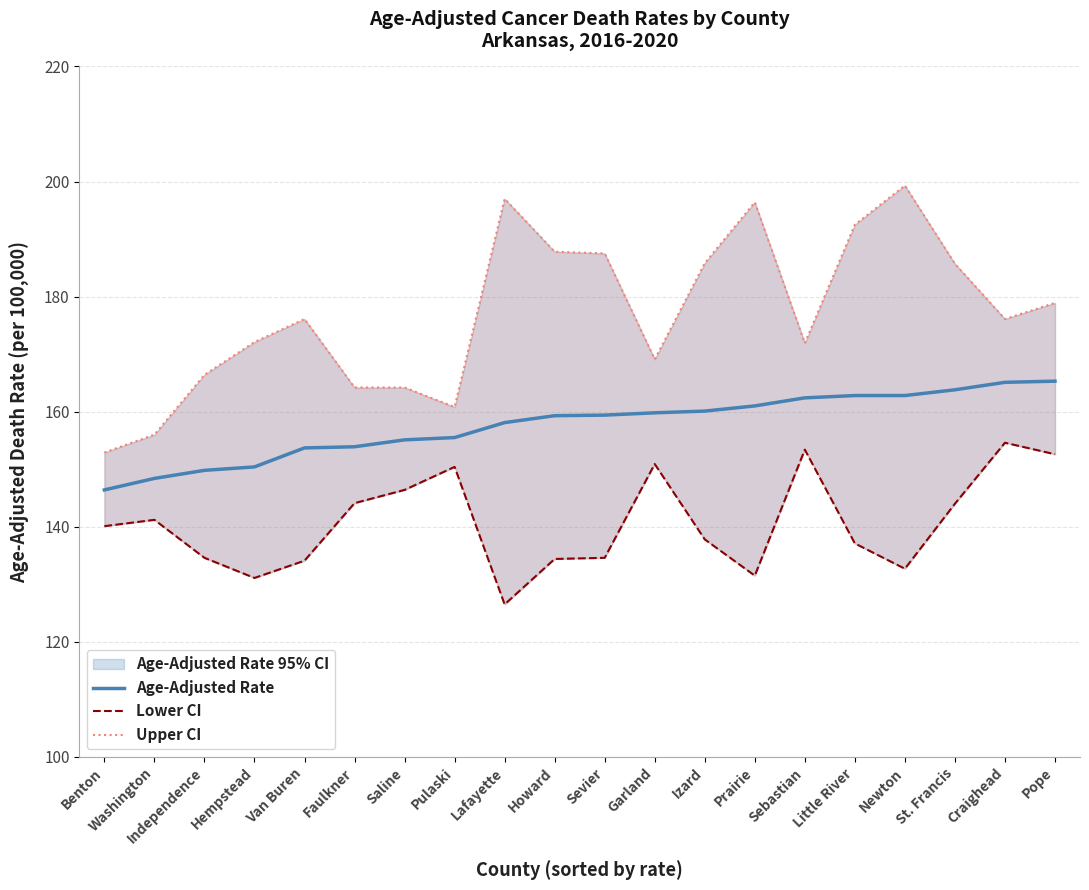

What is the label of the 11th point from the left?

Sevier